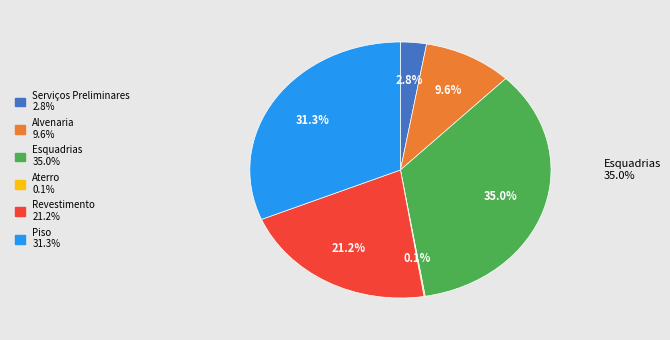

Does Esquadrias account for over 50% of the chart?

No